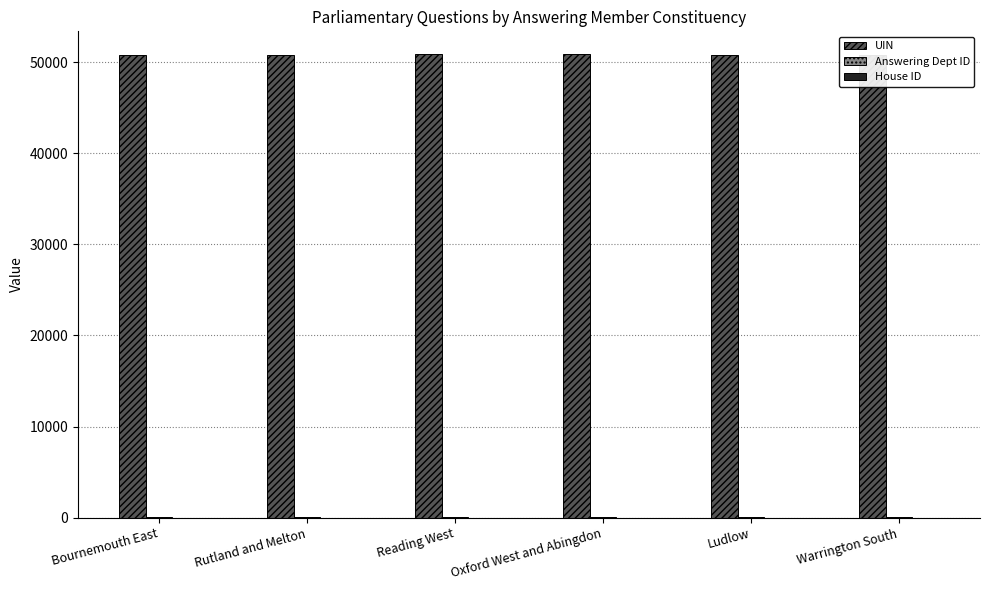

Which series has the largest total across all categories?

UIN